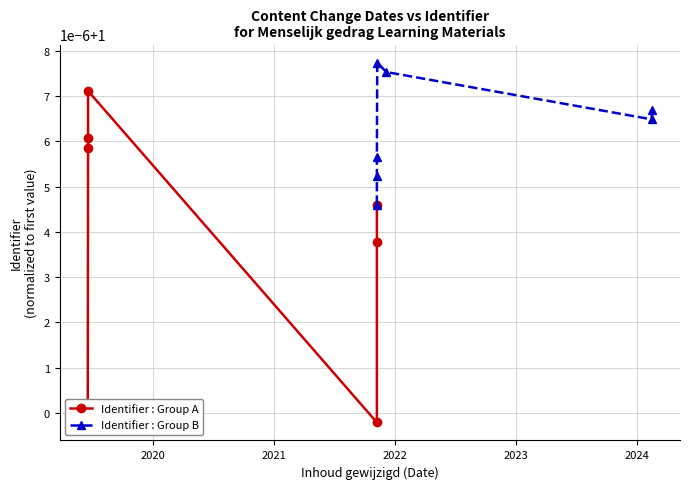

How many intersections are there between Identifier : Group B and Identifier : Group A?

2